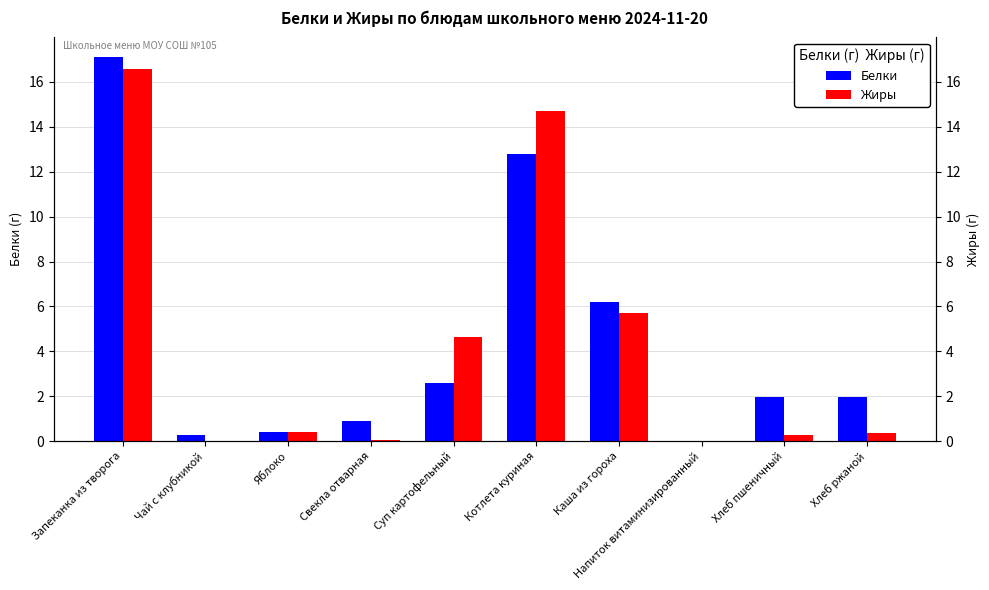

Does the chart contain any negative values?

No